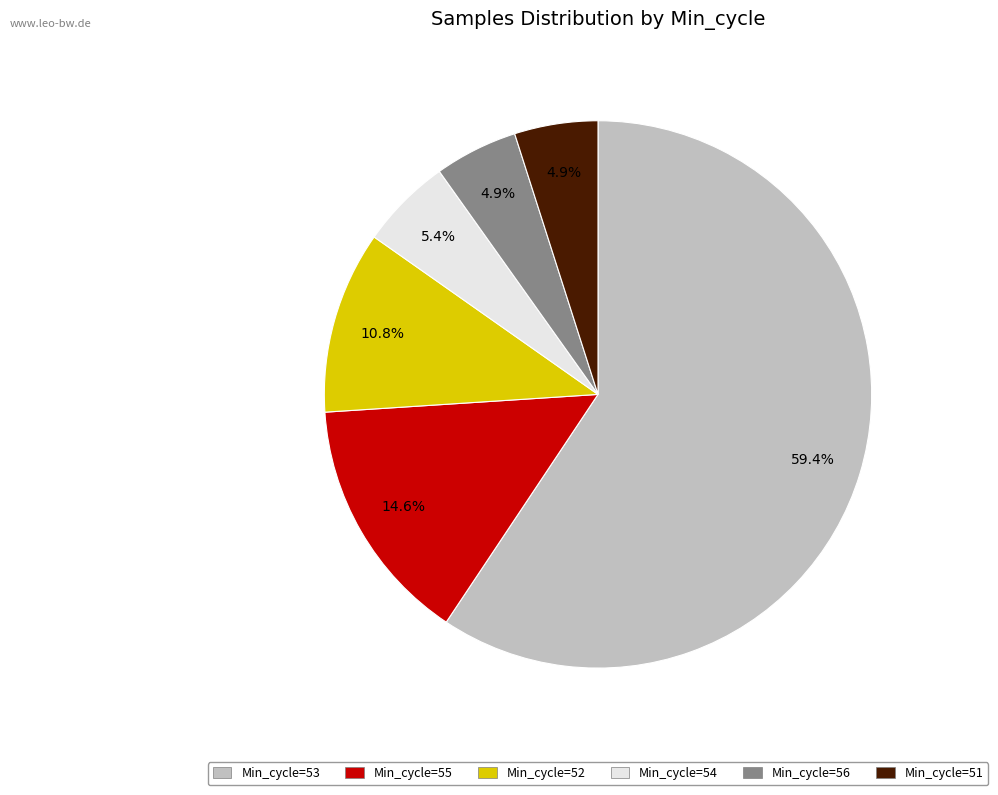

Is there a majority slice in this chart?

Yes